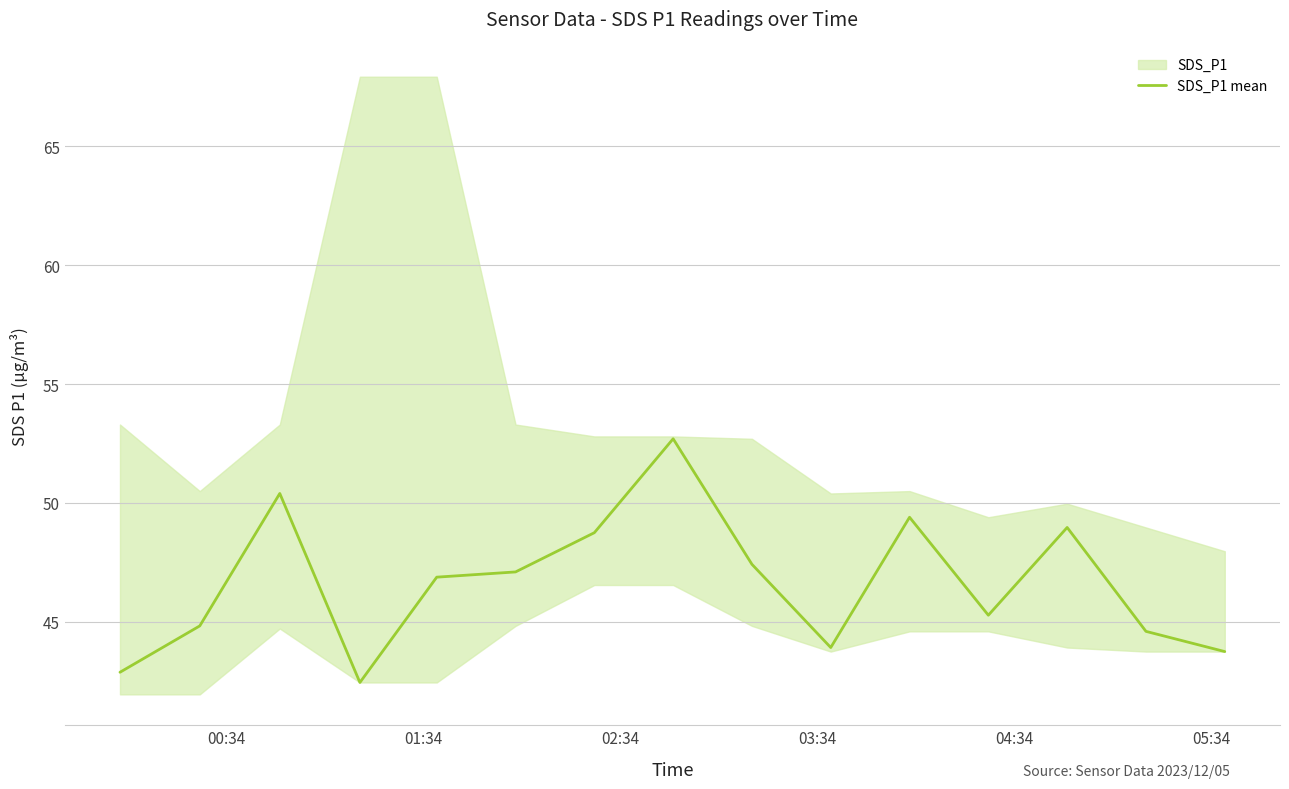

What is the lowest value of the SDS_P1 mean series?

42.5